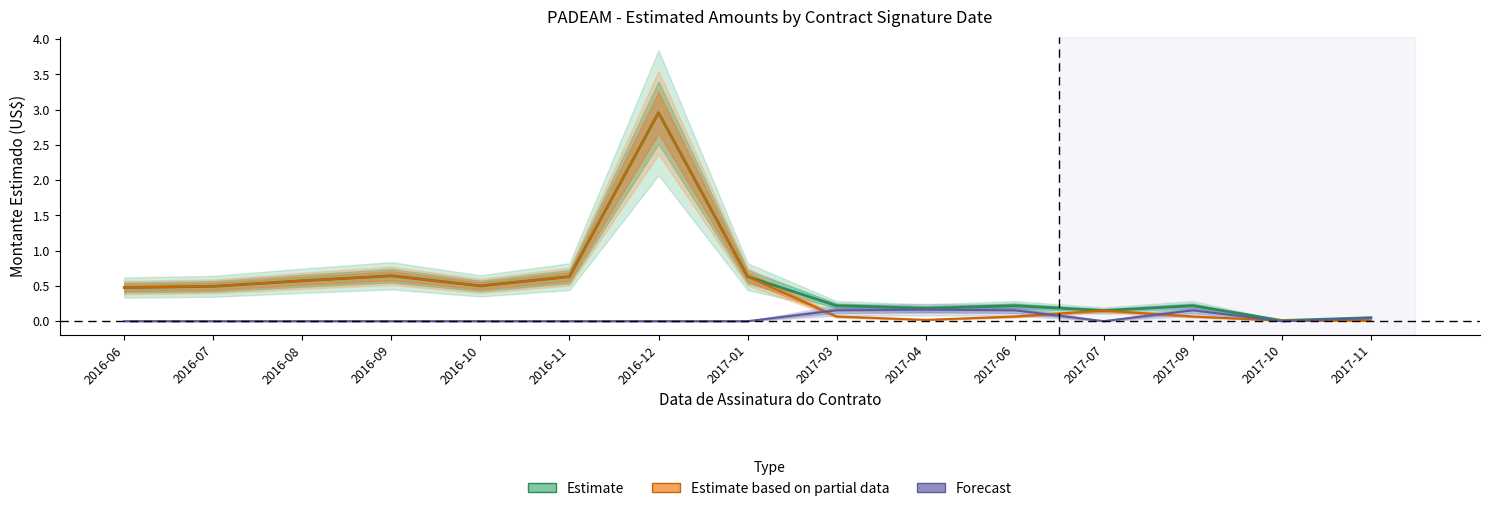

Reading left to right, list all the values displayed in this chart.

Estimate: 2016-06=0.5	2016-07=0.5	2016-08=0.6	2016-09=0.6	2016-10=0.5	2016-11=0.6	2016-12=3.0	2017-01=0.6	2017-03=0.2	2017-04=0.2	2017-06=0.2	2017-07=0.1	2017-09=0.2	2017-10=0.0	2017-11=0.0
Estimate based on partial data: 2016-06=0.5	2016-07=0.5	2016-08=0.6	2016-09=0.6	2016-10=0.5	2016-11=0.6	2016-12=3.0	2017-01=0.6	2017-03=0.1	2017-04=0.0	2017-06=0.1	2017-07=0.1	2017-09=0.1	2017-10=0.0	2017-11=0.0
Forecast: 2016-06=0.0	2016-07=0.0	2016-08=0.0	2016-09=0.0	2016-10=0.0	2016-11=0.0	2016-12=0.0	2017-01=0.0	2017-03=0.2	2017-04=0.2	2017-06=0.2	2017-07=0.0	2017-09=0.2	2017-10=0.0	2017-11=0.0